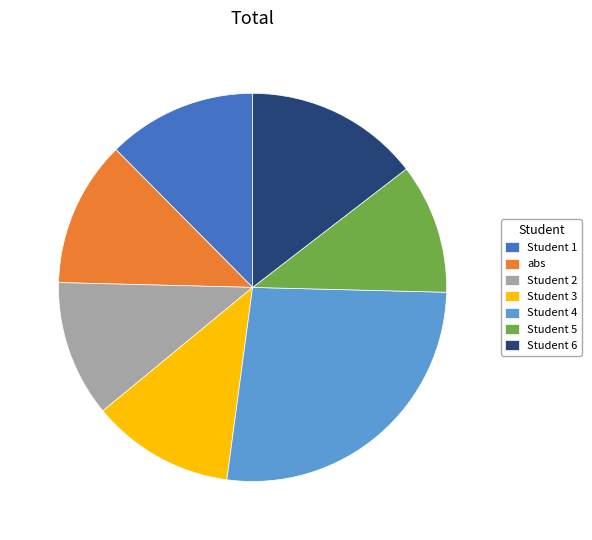

What is the ratio of the value at Student 4 to the value at Student 1?

2.1